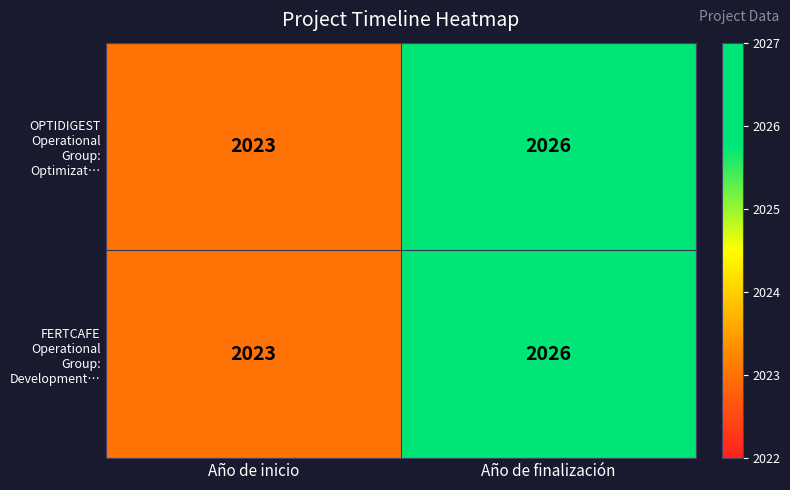

What is the total value across all series at Año de inicio?

4046